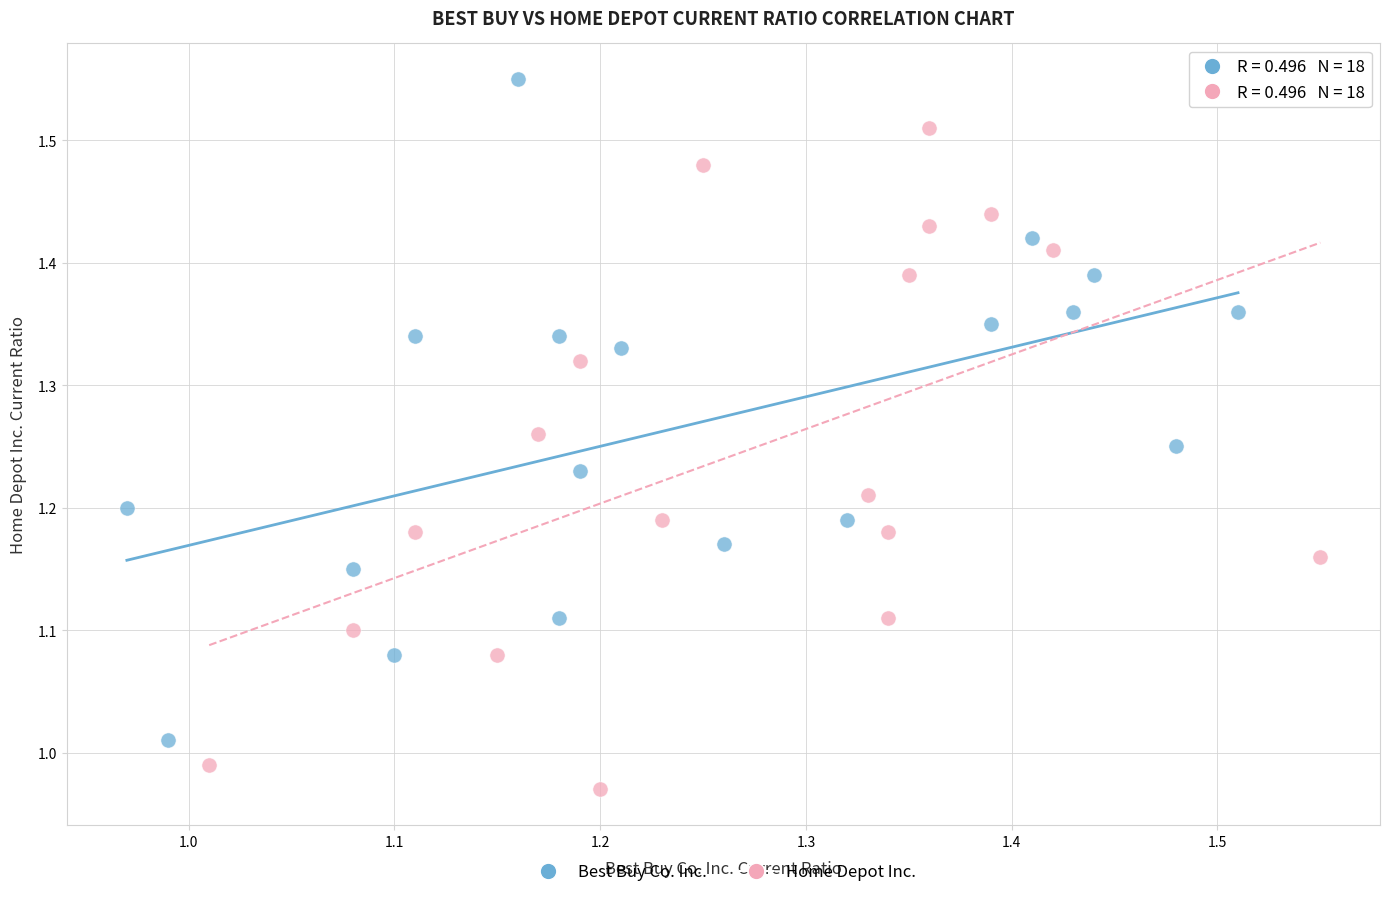

Which series reaches the minimum Y coordinate?

Home Depot Inc.